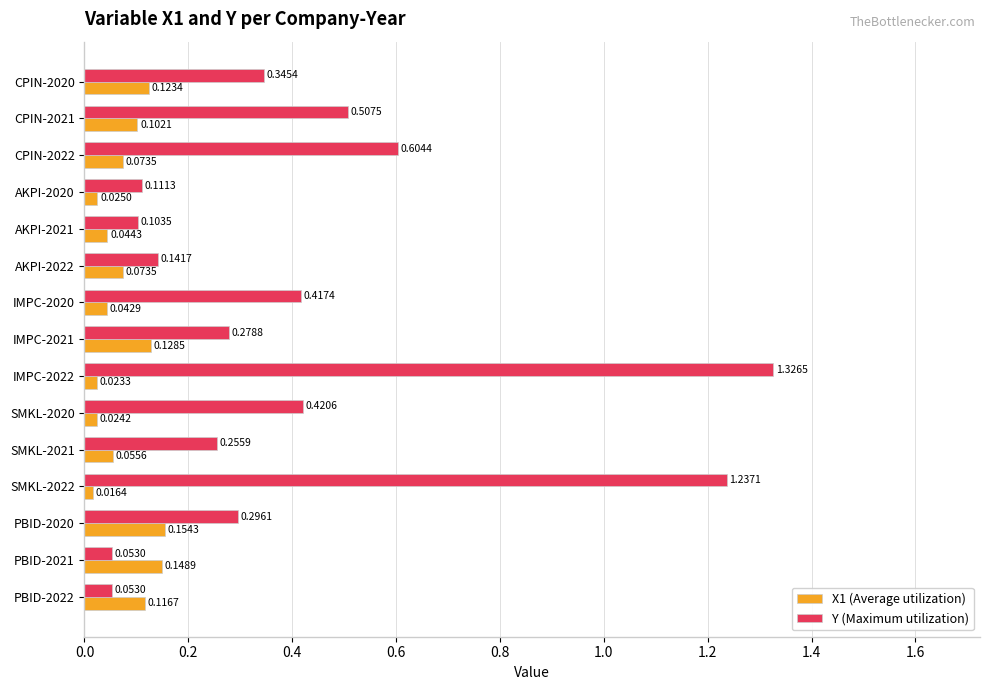

Is the value of X1 (Average utilization) at SMKL-2020 greater than the value of Y (Maximum utilization) at SMKL-2022?

No